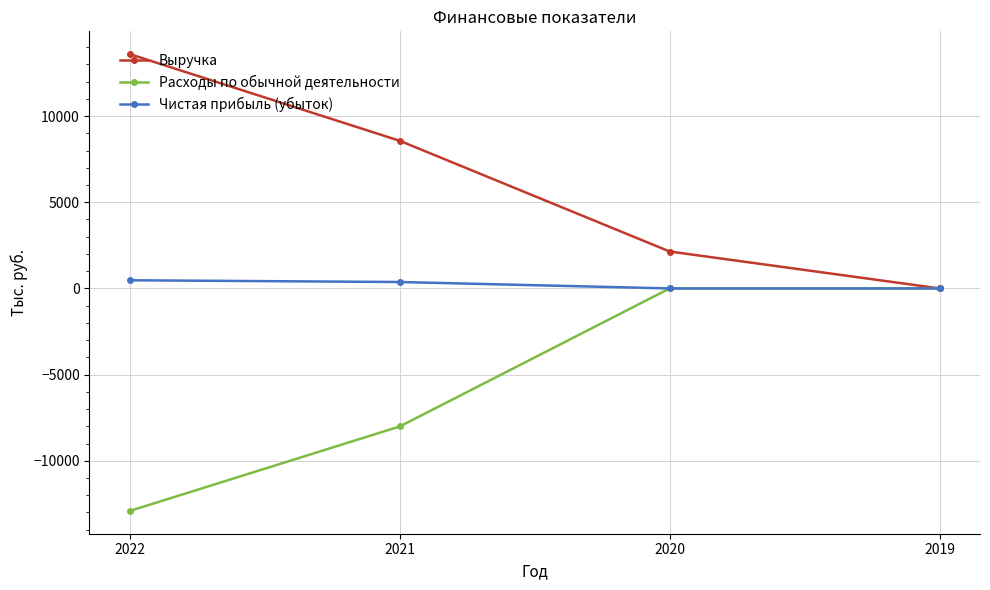

Is the value of Расходы по обычной деятельности at 2019 greater than the value of Выручка at 2022?

No